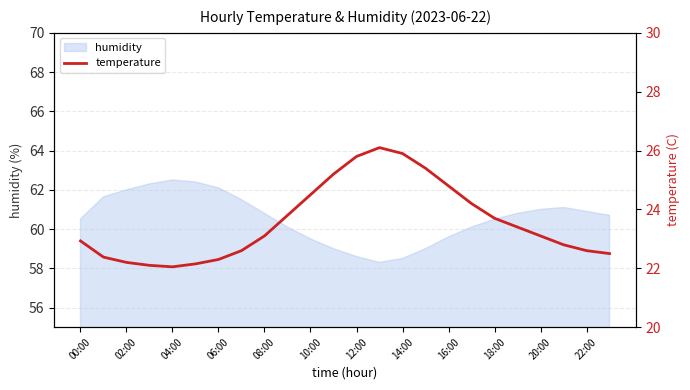

Reading left to right, transcribe all the data shown in this chart.

22.9	22.4	22.2	22.1	22.1	22.1	22.3	22.6	23.1	23.8	24.5	25.2	25.8	26.1	25.9	25.4	24.8	24.2	23.7	23.4	23.1	22.8	22.6	22.5